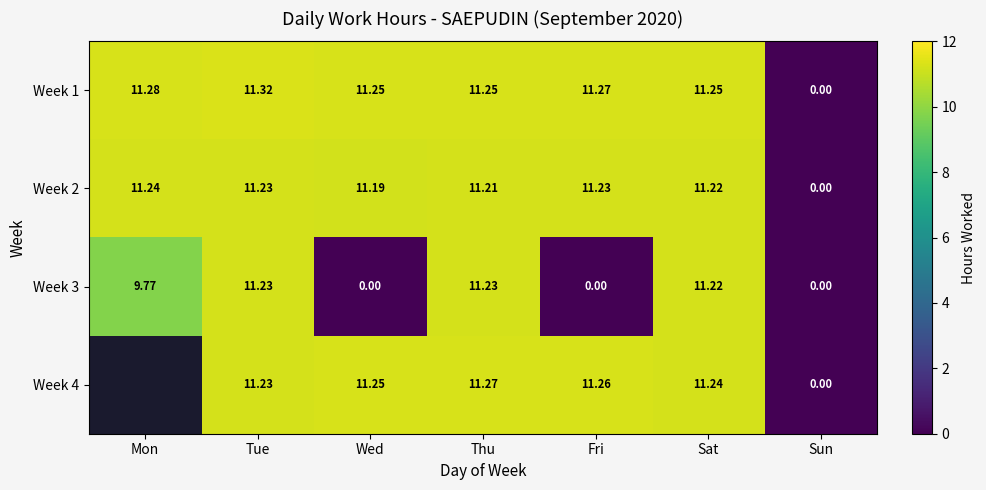

The Week 1 series shows -7.2 at Sun. True or false?

False